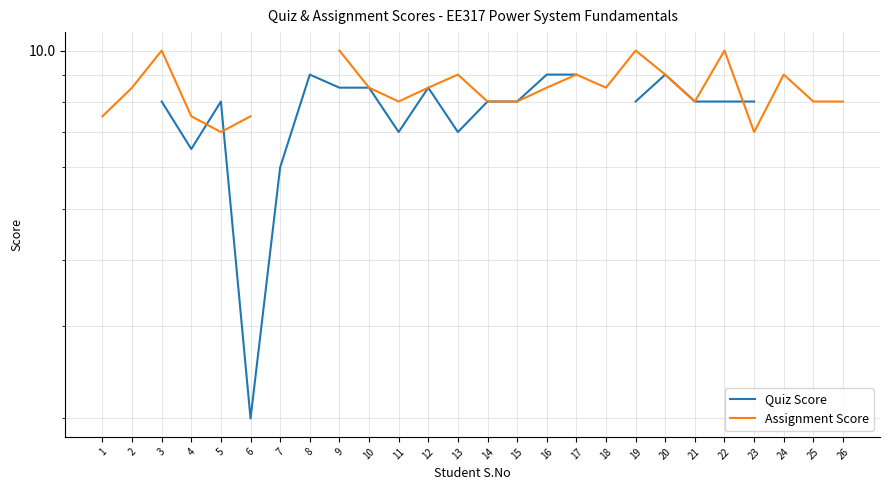

Which category has the lowest value across all series?

6